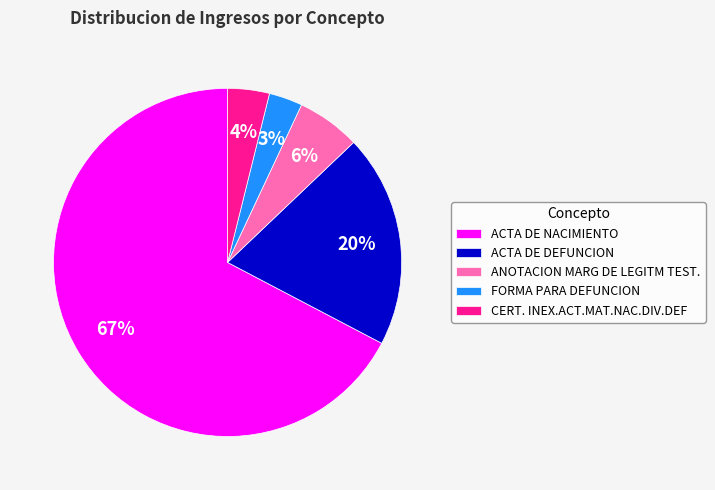

True or false: ACTA DE NACIMIENTO accounts for 56% of the total.

False